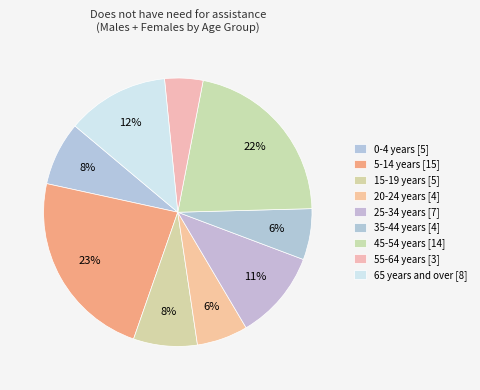

Is it true that 45-54 years is 22% of the pie?

True